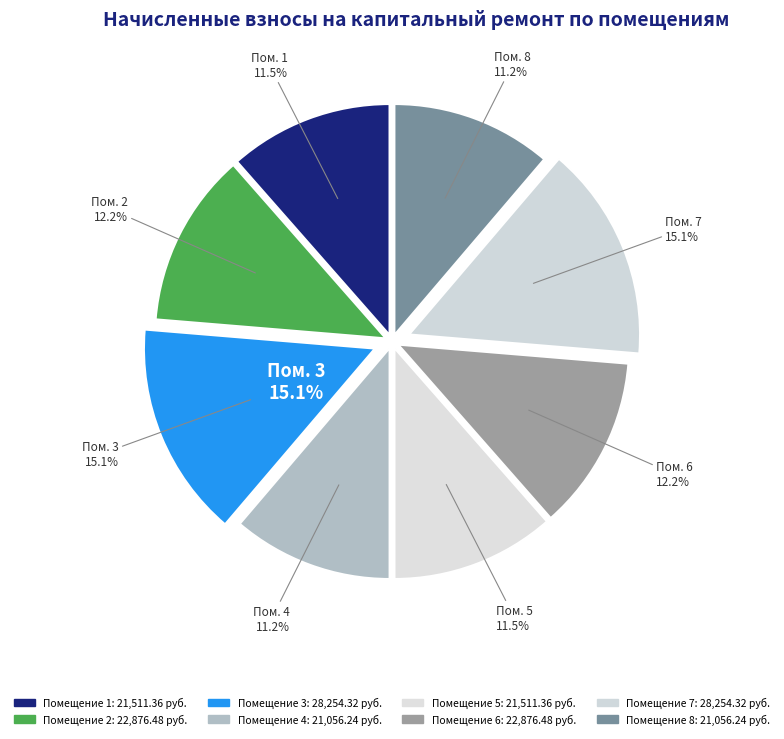

What percentage is the 8 slice, to the nearest percent?

11%